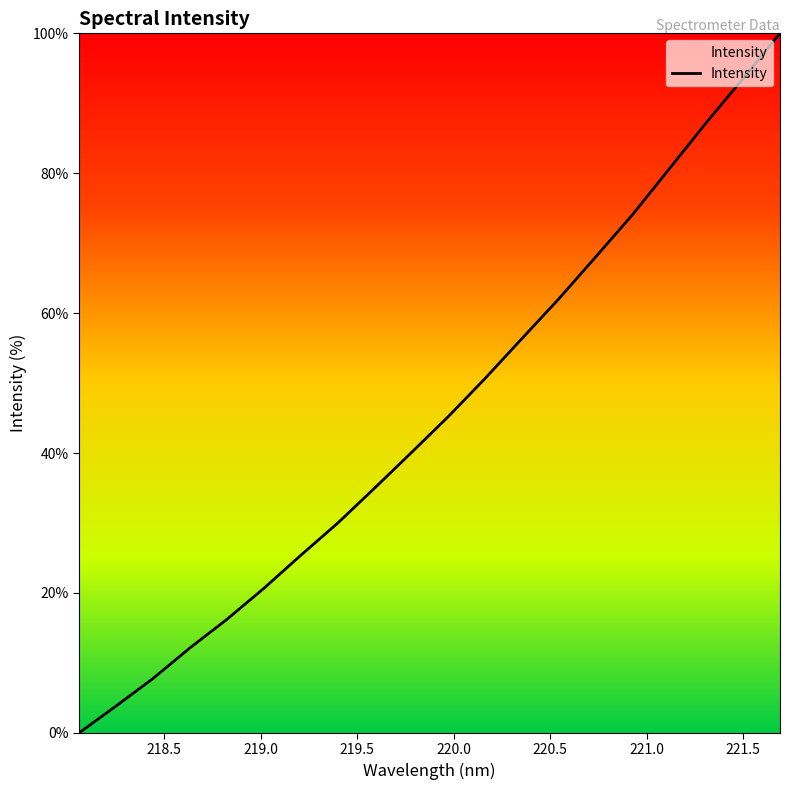

What is the greatest value displayed?

100.0